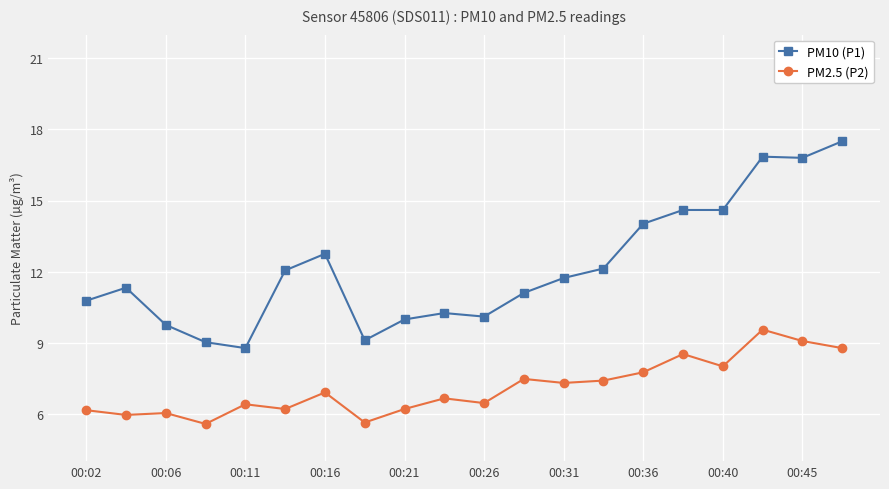

What is the sum of all PM10 (P1) values?

243.2